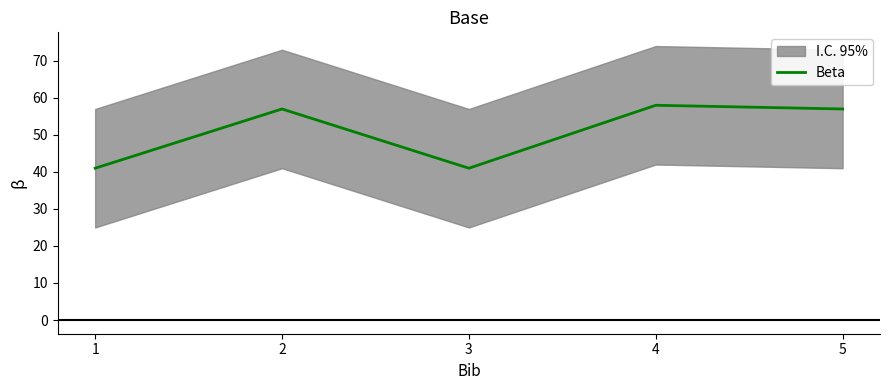

True or false: the data has more than 2 interior local peaks.

False